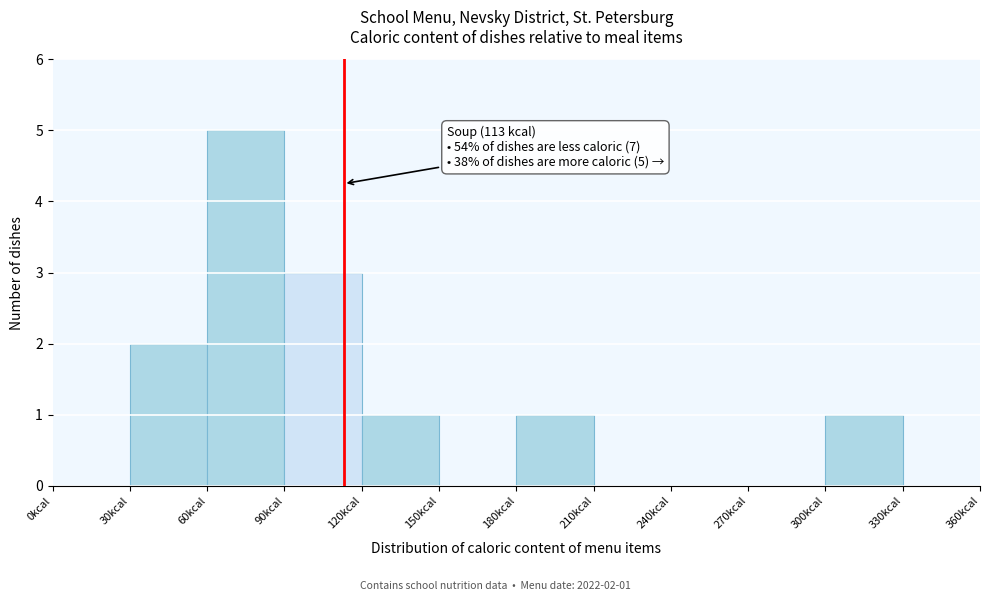

Which range on the x-axis has the tallest bar?

60 to 90